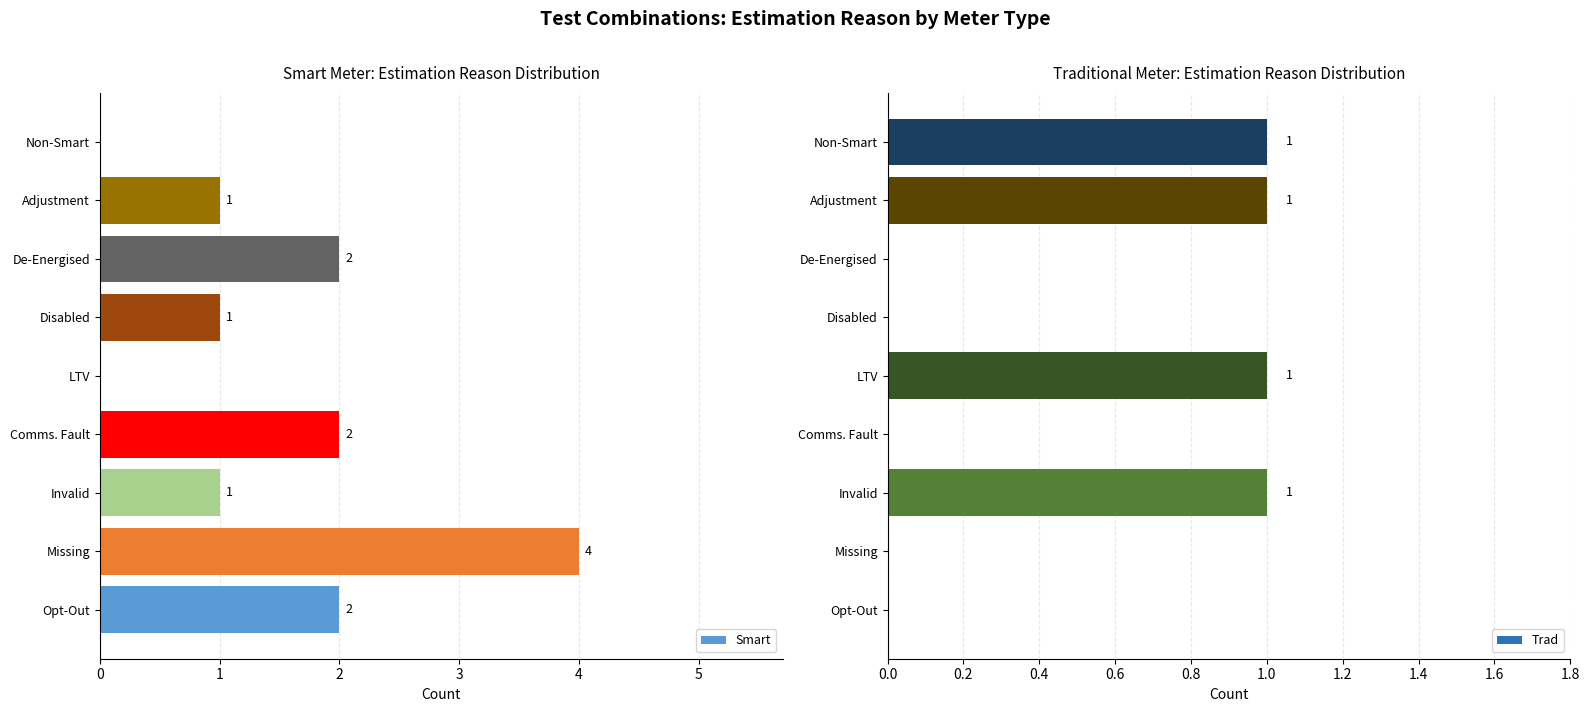

Is the value of Smart at 5 greater than the value of Trad at 1?

Yes